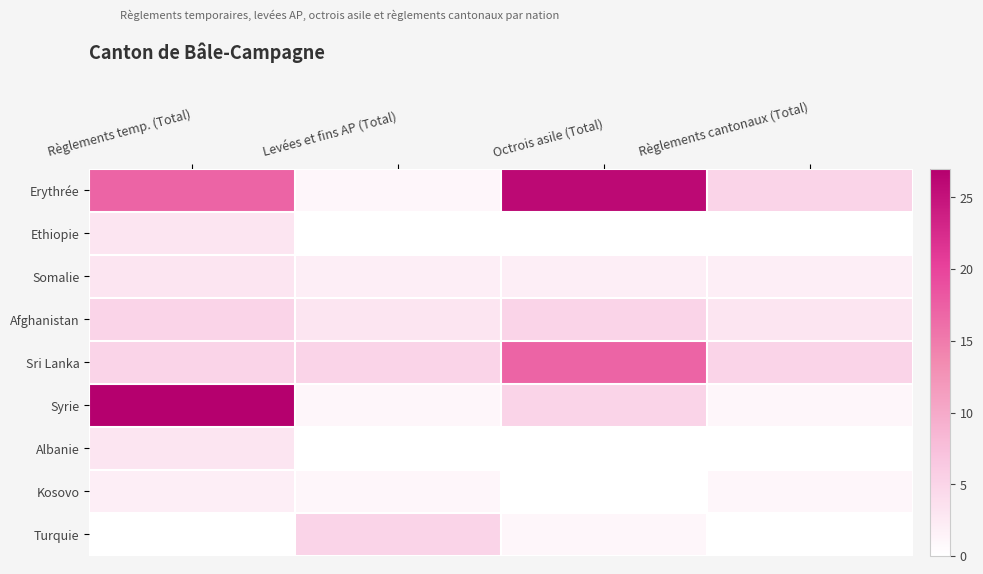

Which category has the lowest value across all series?

Levées et fins AP (Total)